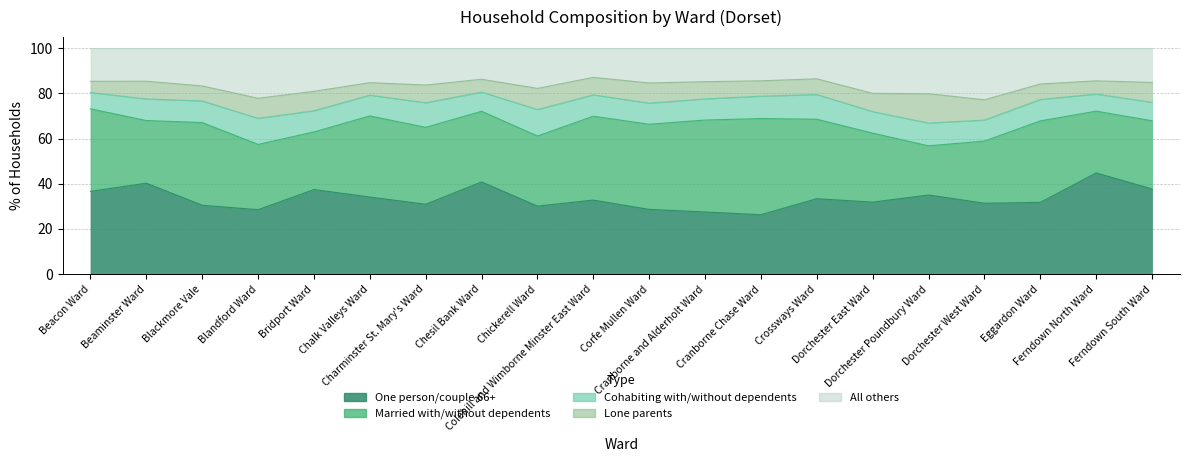

True or false: All others and Married with/without dependents intersect in this chart.

False